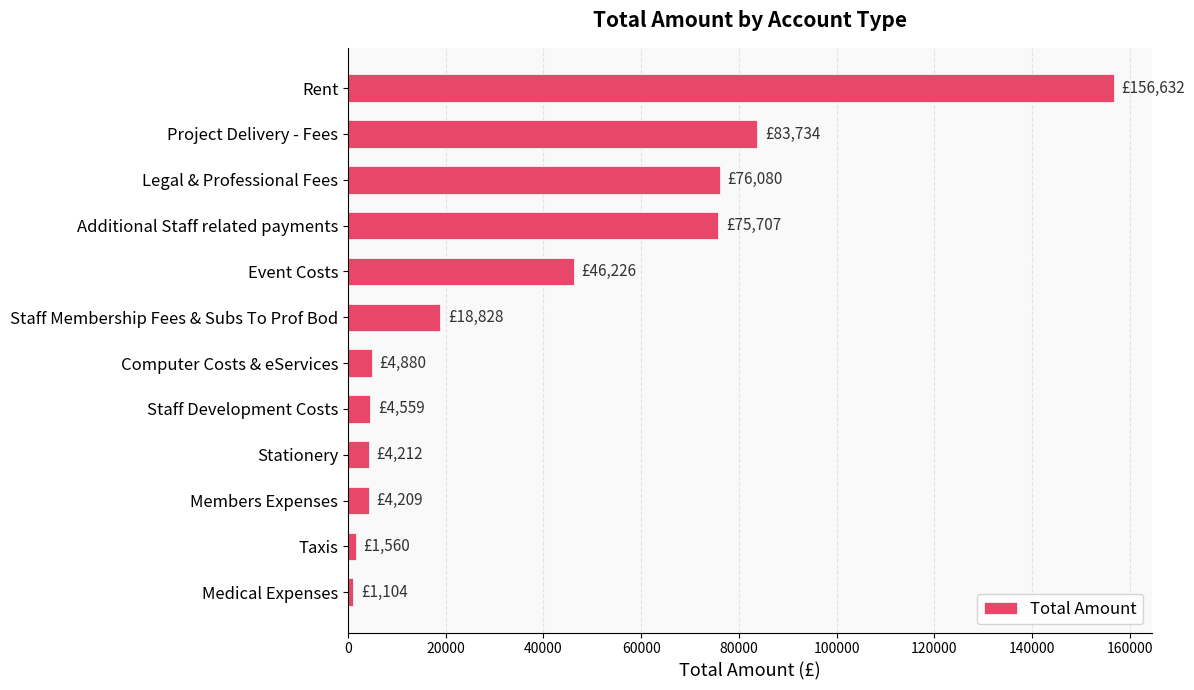

Does the chart contain any negative values?

No